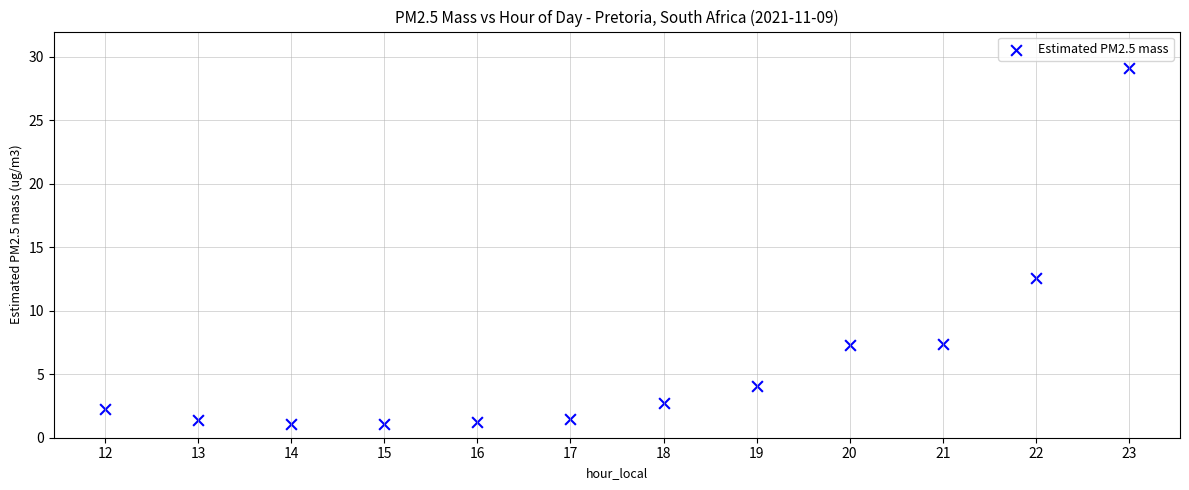

What Y value in the scatter plot is closest to 15?

12.6